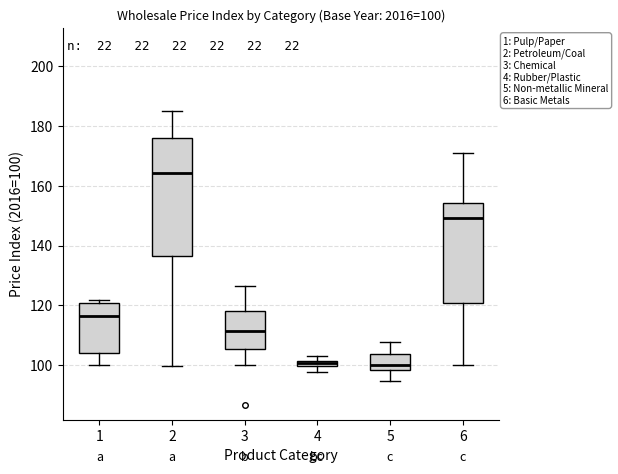

Which box is the tallest, from its lower edge to its upper edge?

2